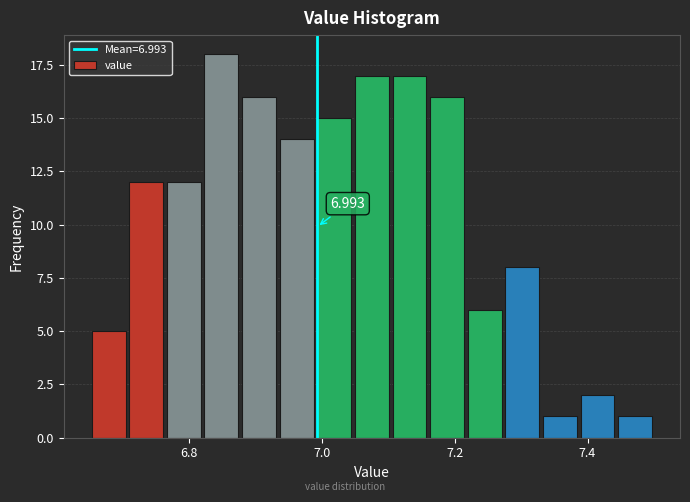

Around what value on the x-axis is the tallest bar? Give the approximate position of its centre, as read against the axis.

6.84